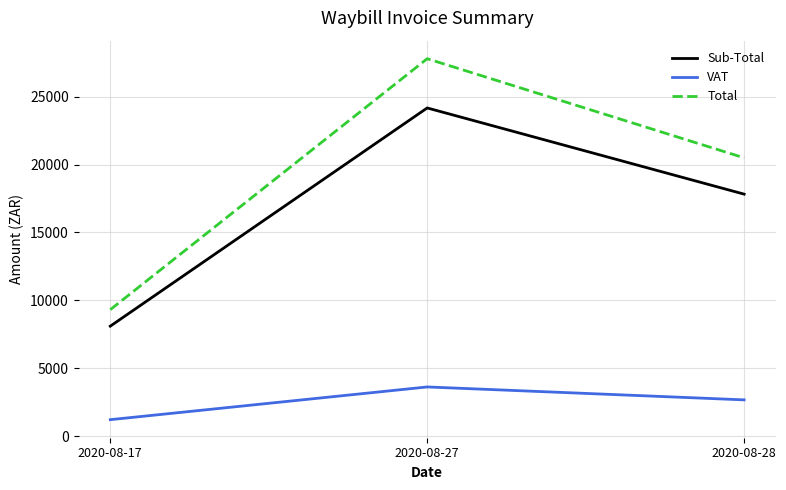

The value of VAT at 2020-08-17 is 1215.0. True or false?

True